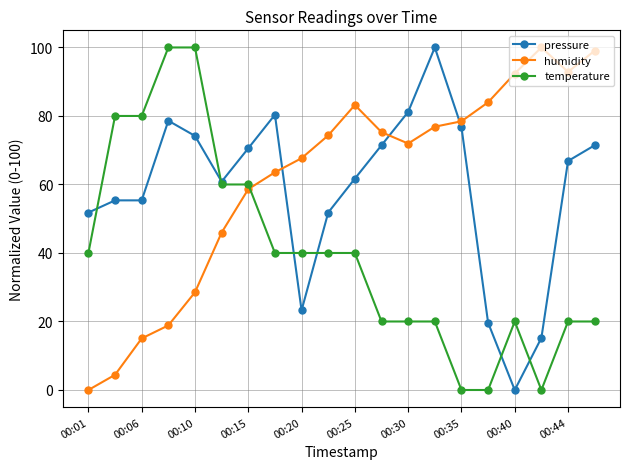

True or false: humidity has more than 1 interior local peaks.

True